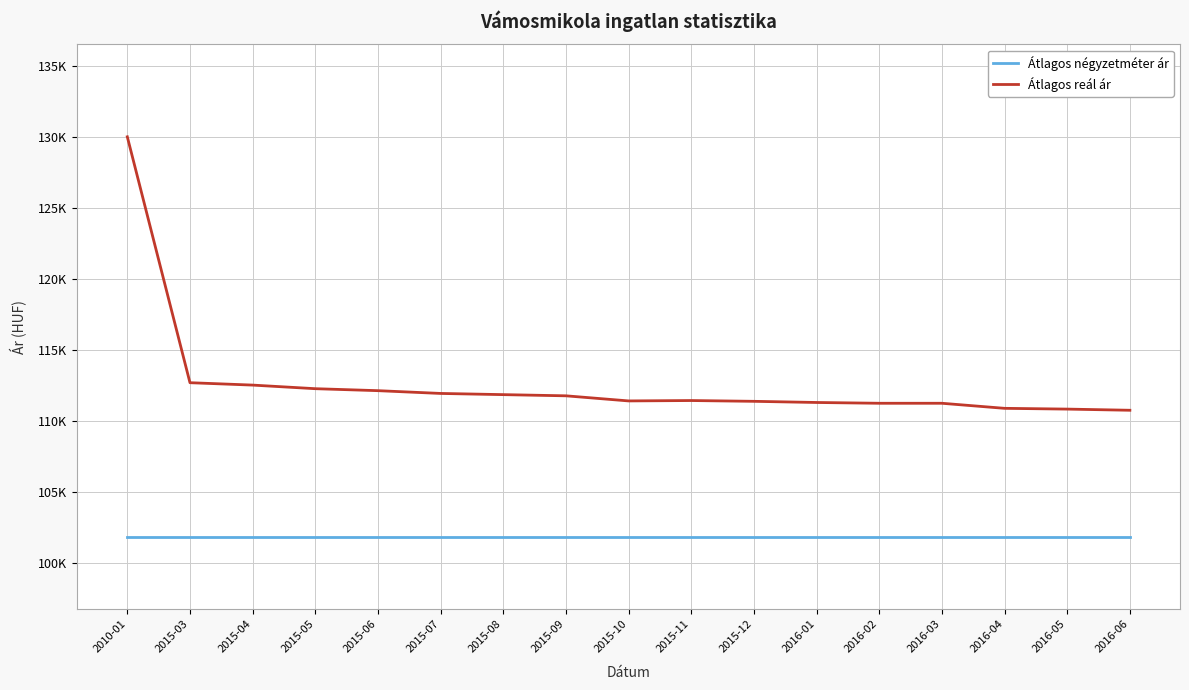

What are all the series names shown in the legend?

Átlagos négyzetméter ár, Átlagos reál ár